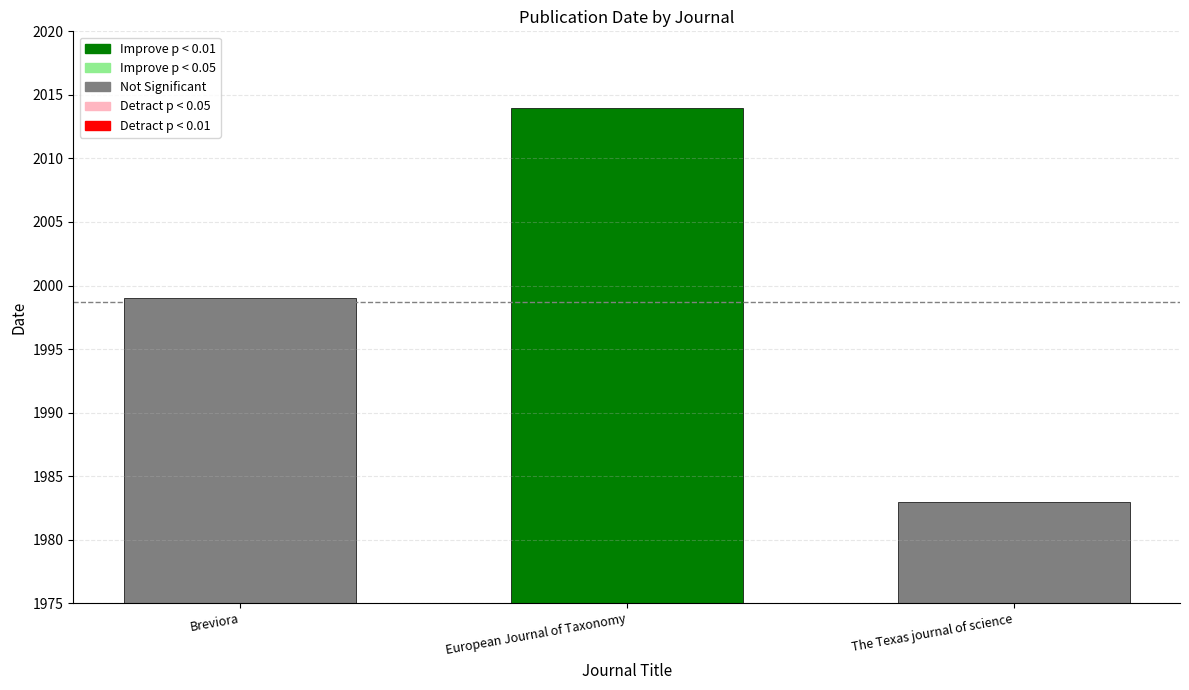

The value at Breviora is 3327. True or false?

False